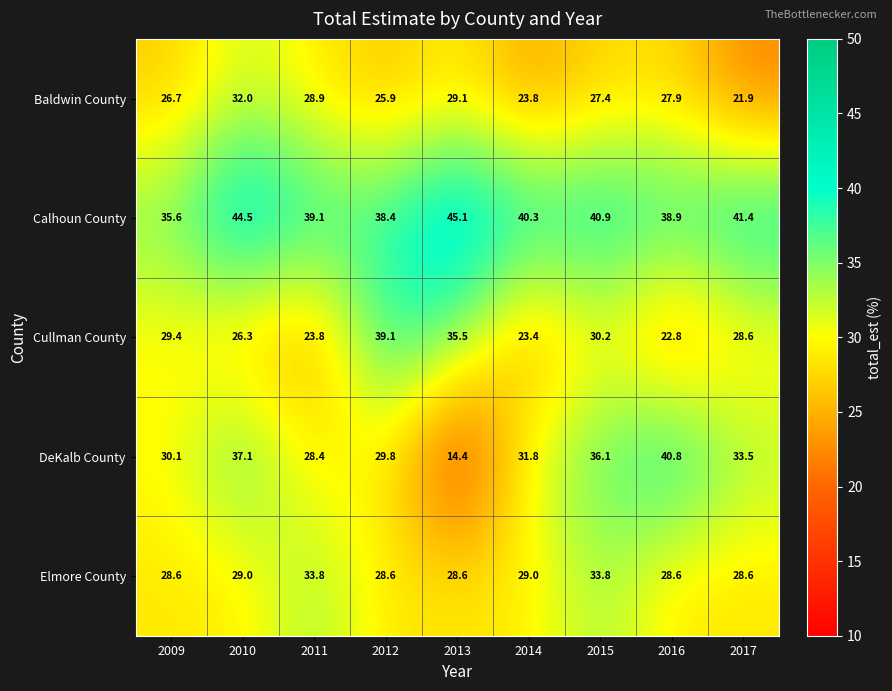

What is the approximate value of DeKalb County at 2010?

37.1